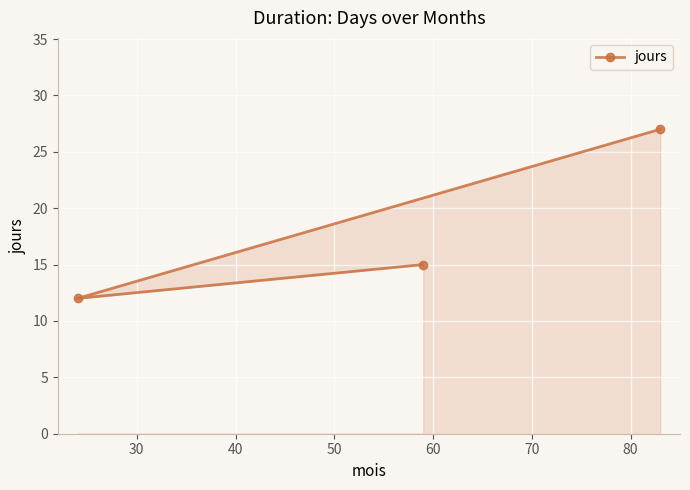

What is the greatest value displayed?

27